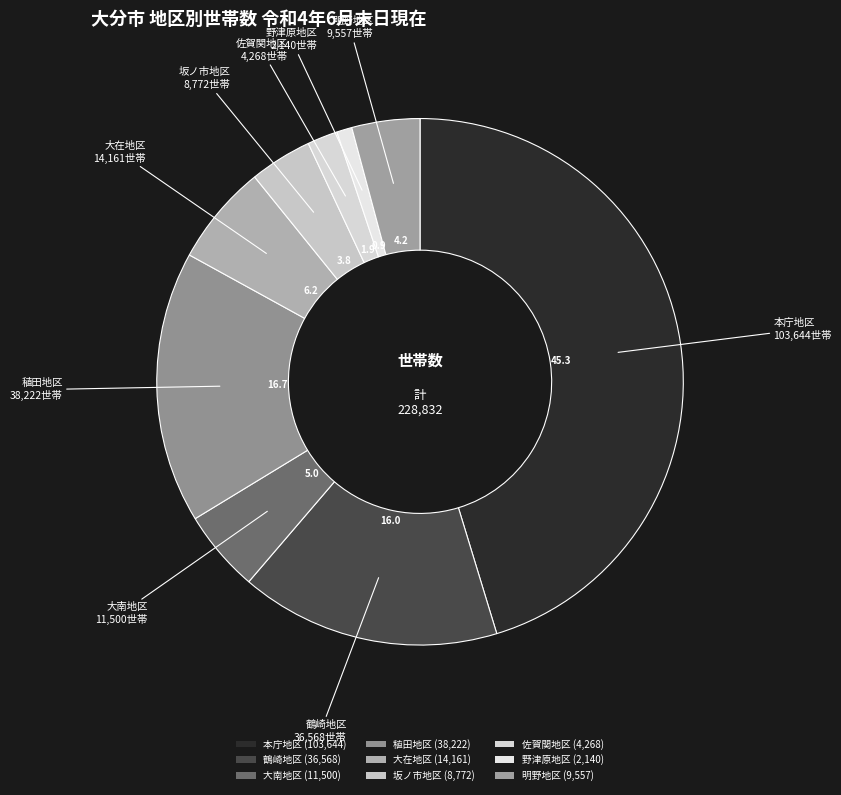

Which category has the smallest portion of the pie?

野津原地区